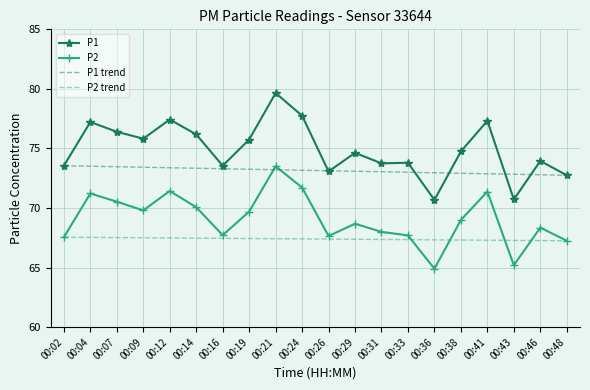

How many distinct data groups are displayed?

2